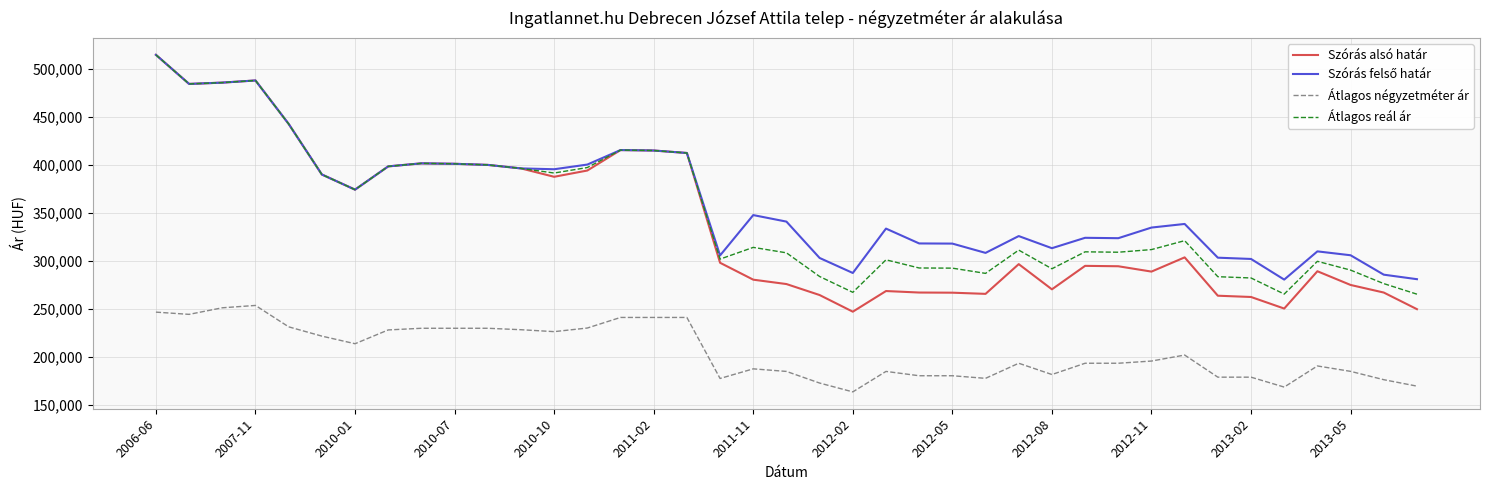

True or false: Átlagos négyzetméter ár has more than 0 points higher than both neighbors.

True